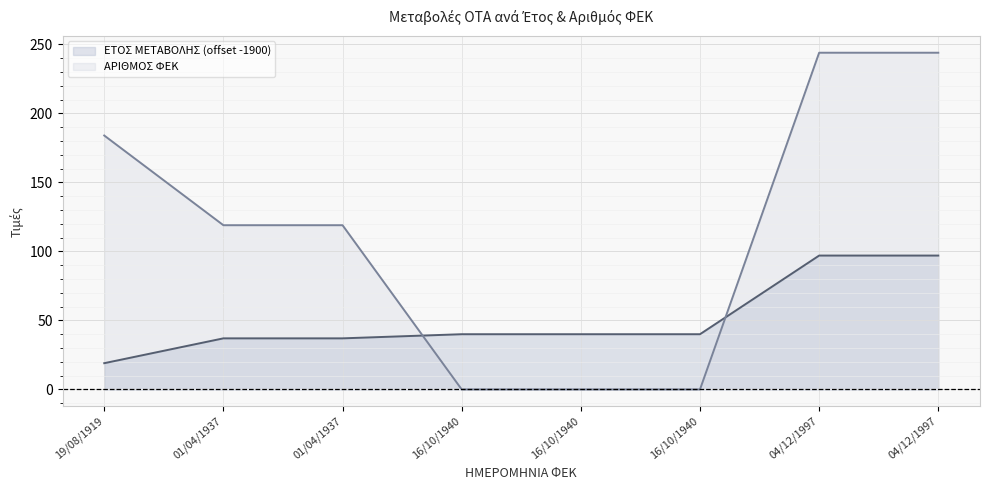

How many values in the ΑΡΙΘΜΟΣ ΦΕΚ series exceed 119?

3